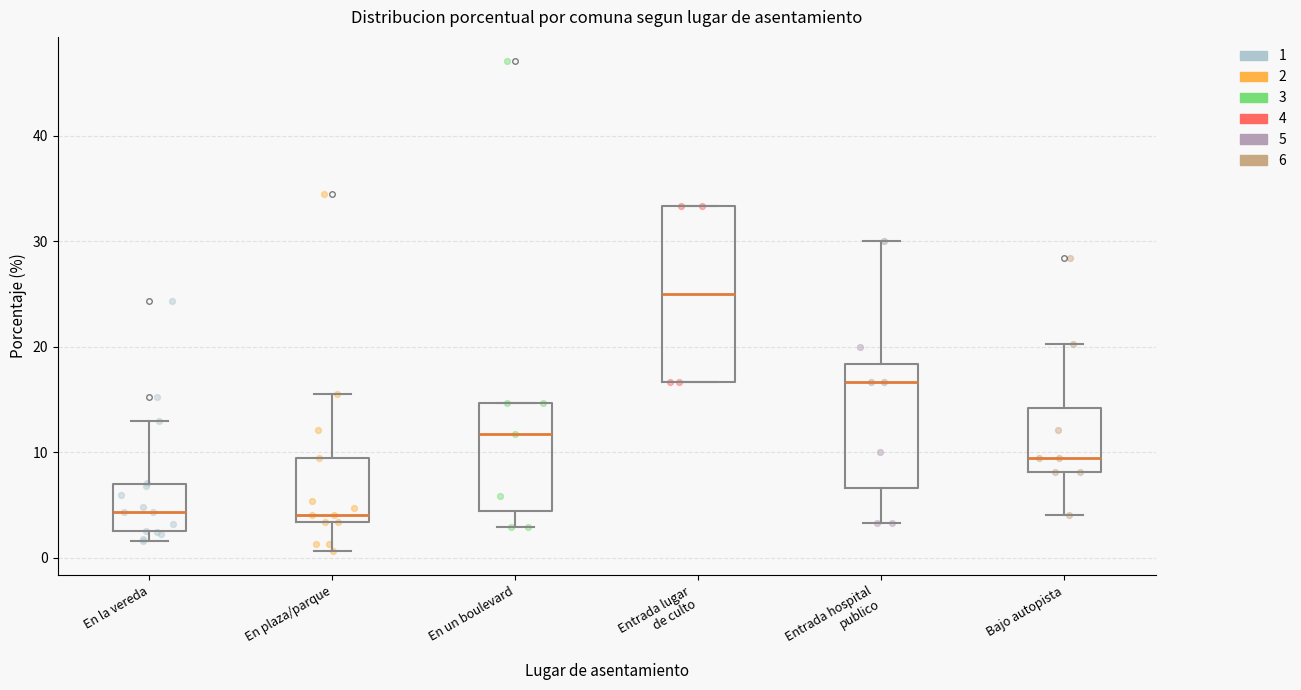

Comparing the boxes themselves (not the whiskers), which one is the tallest?

Entrada lugar de culto